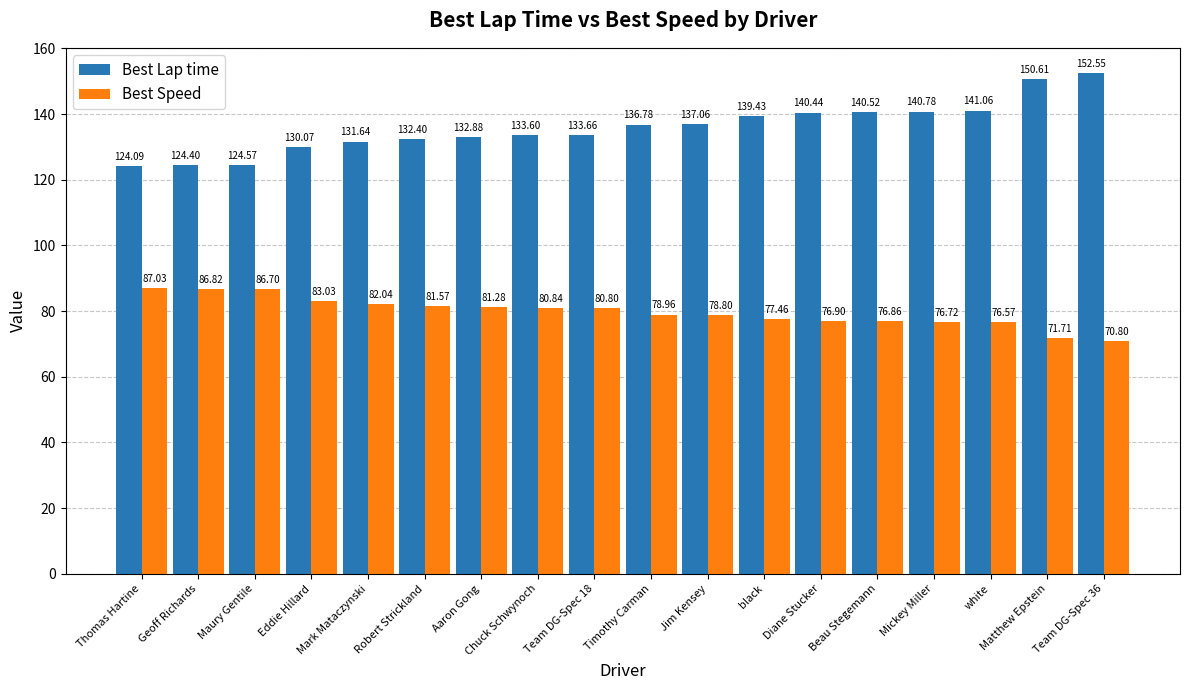

Is it true that Best Speed equals 83.0 at Eddie Hillard?

True